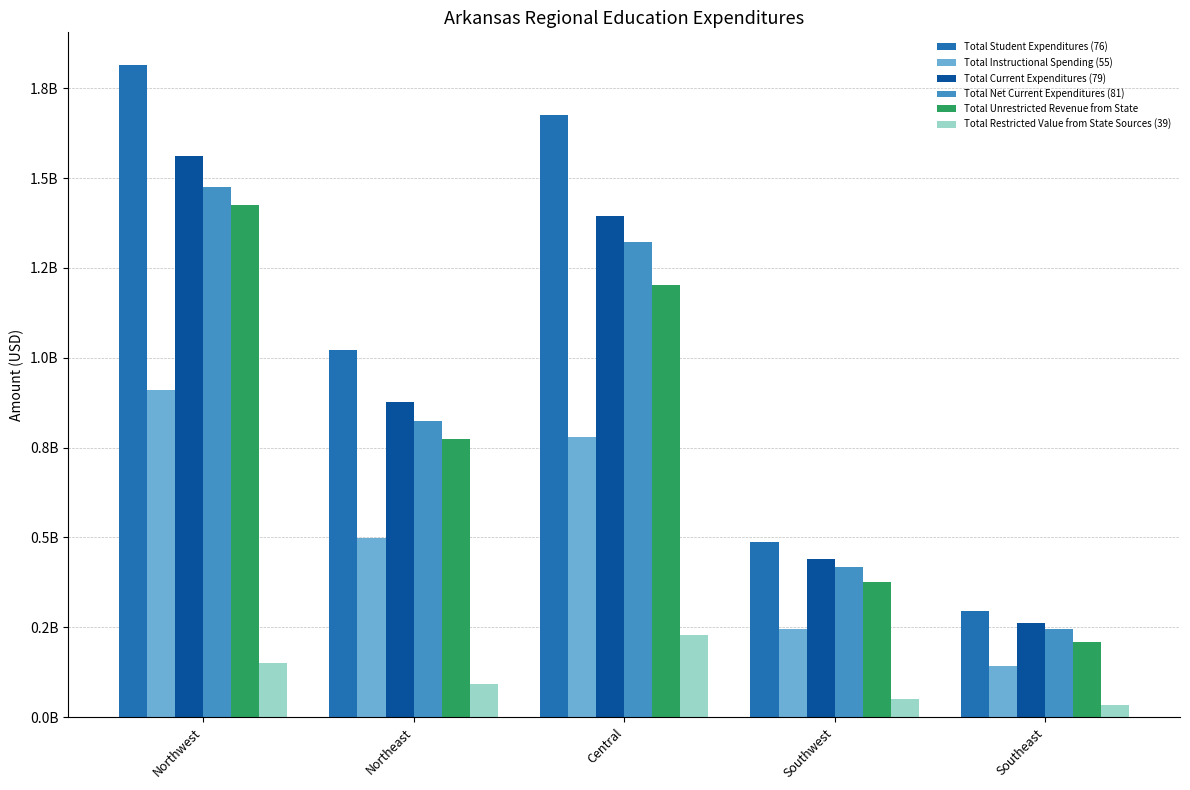

At which label does Total Instructional Spending (55) first exceed 498937619?

Northwest